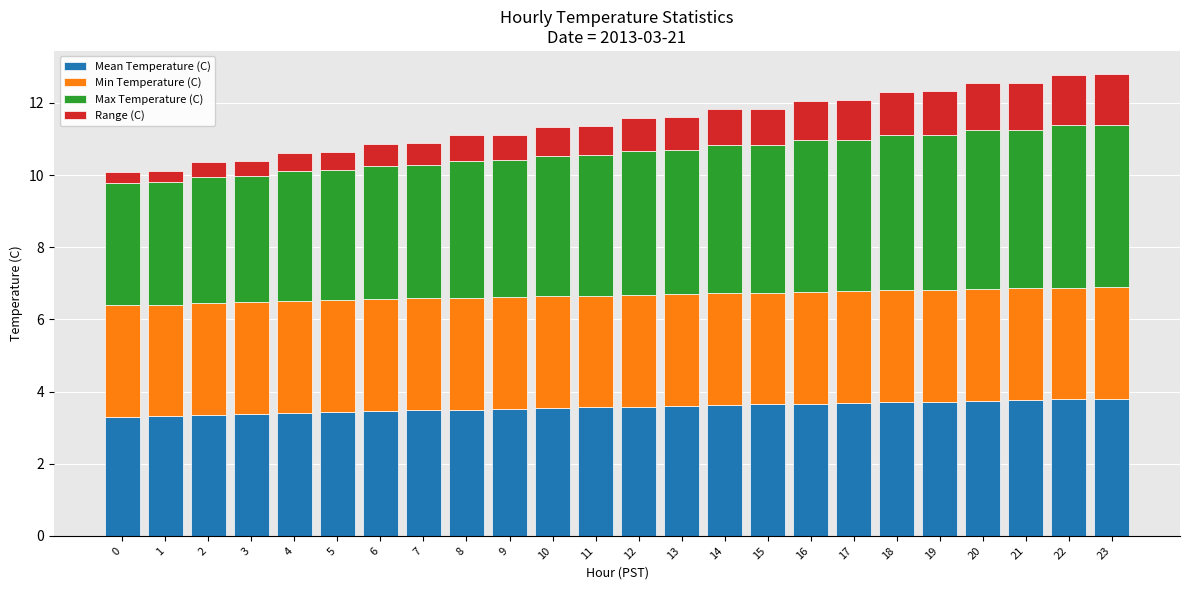

Is it true that Mean Temperature (C) equals 3.5 at 9?

True